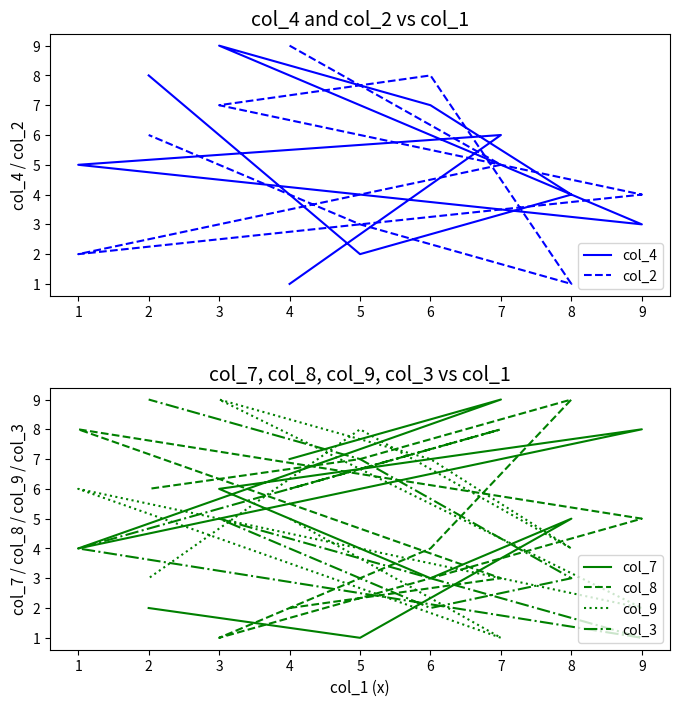

At which category does col_7 reach its first local peak?

7